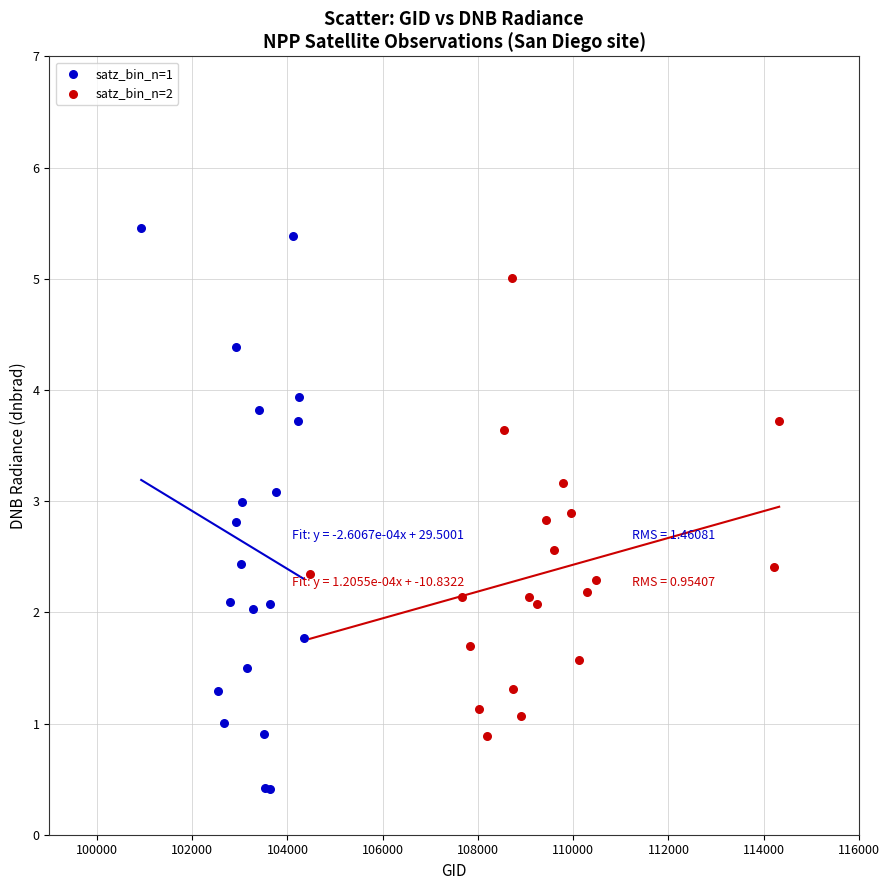

Which series has the widest spread of Y values?

satz_bin_n=1